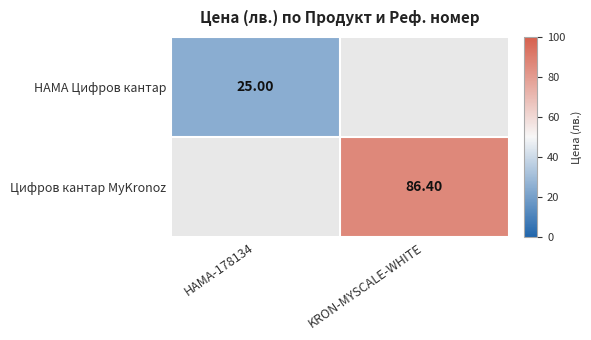

List the labels in order of Цифров кантар MyKronoz value, smallest first.

HAMA-178134, KRON-MYSCALE-WHITE